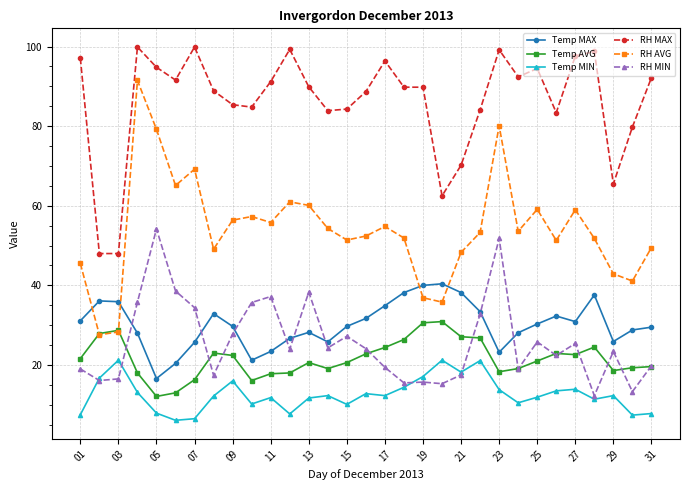

What is the sum of all Temp AVG values?

670.1